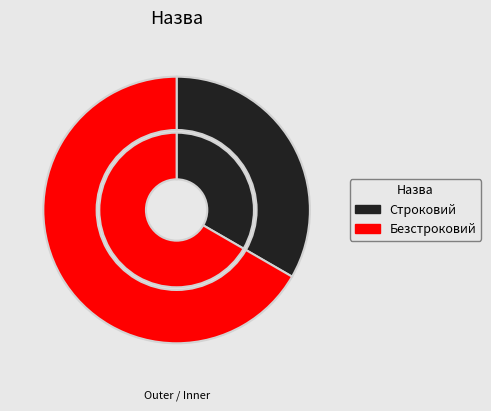

Combined, do Безстроковий and Строковий account for over 50%?

Yes